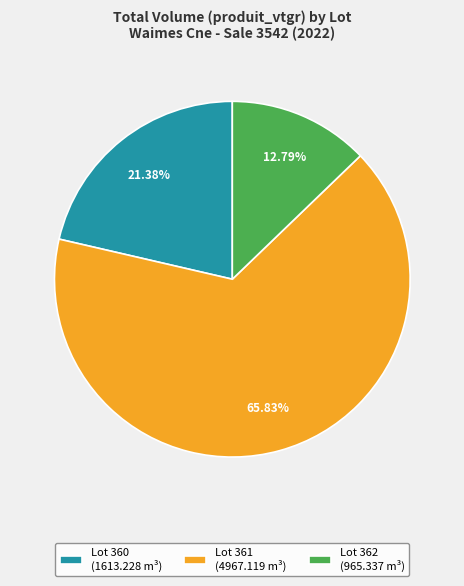

What is the largest slice in the pie chart?

Lot 361